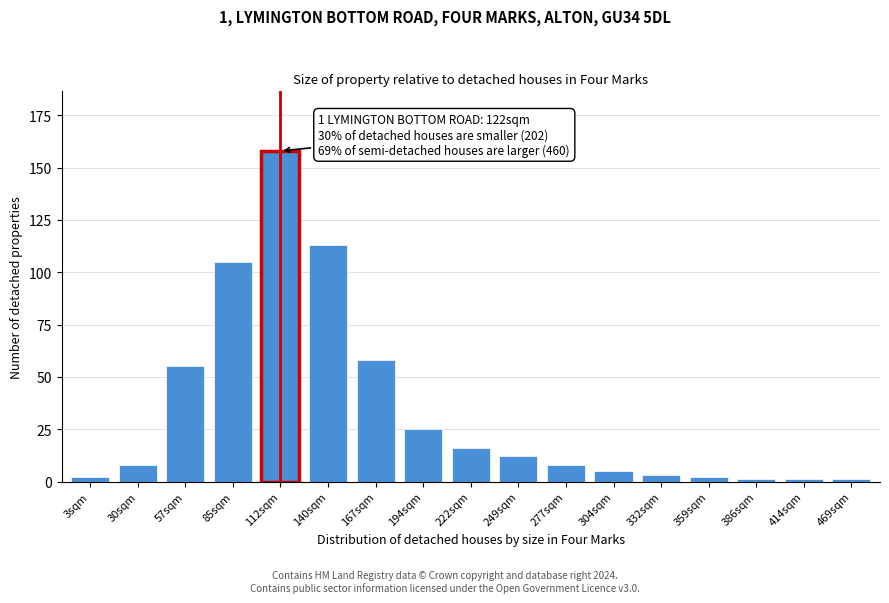

Reading left to right, extract all data points from this chart.

2	8	55	105	158	113	58	25	16	12	8	5	3	2	1	1	1